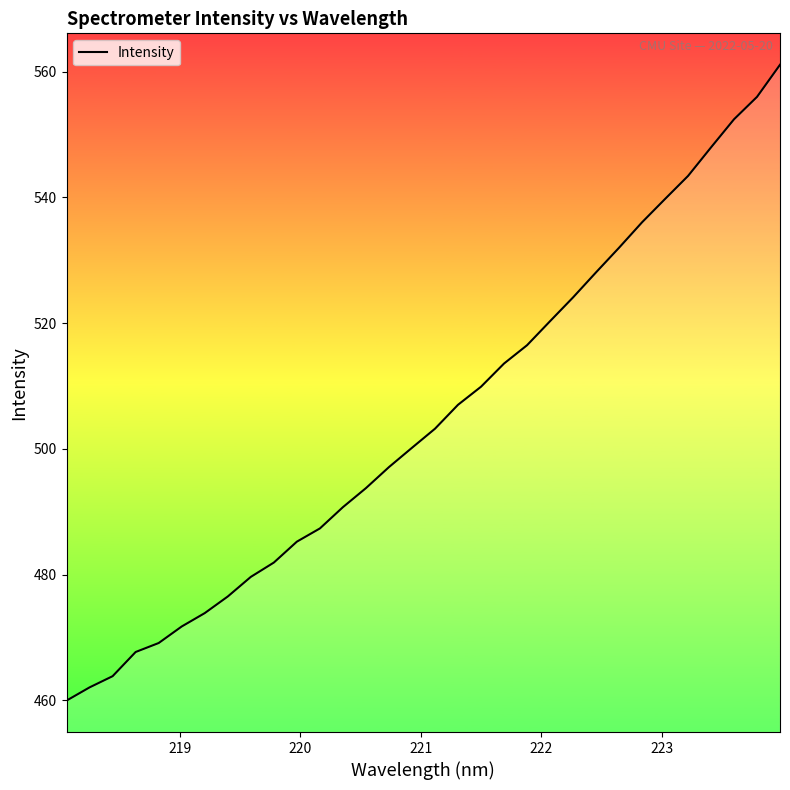

How many lines are shown in the chart?

1